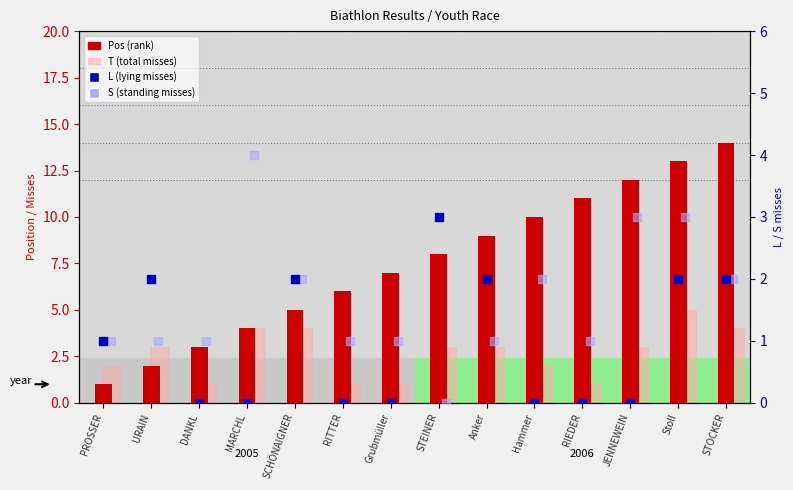

At which category is the sum across all series the highest?

Stoll